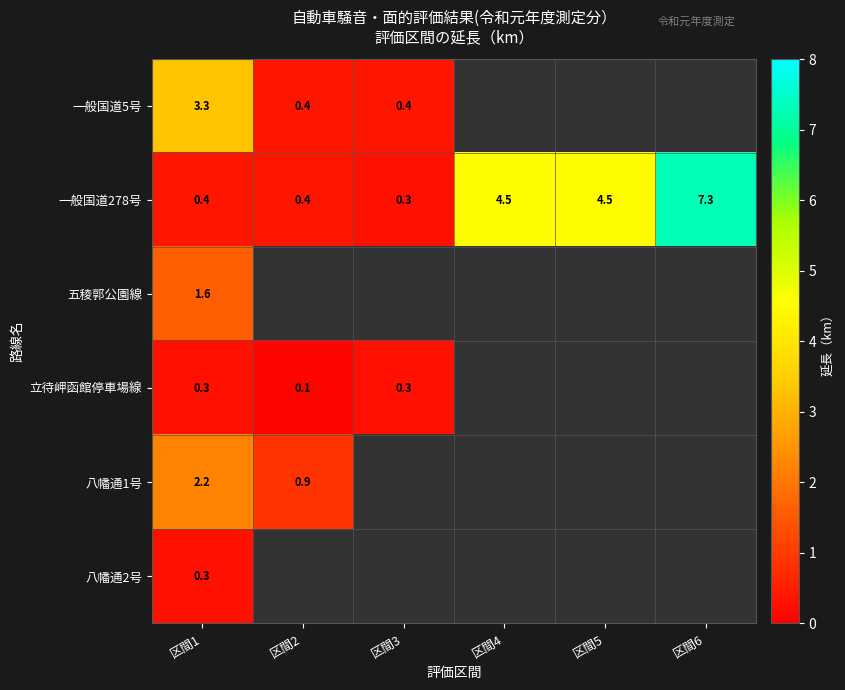

What is the average value of the 一般国道278号 series?

2.9